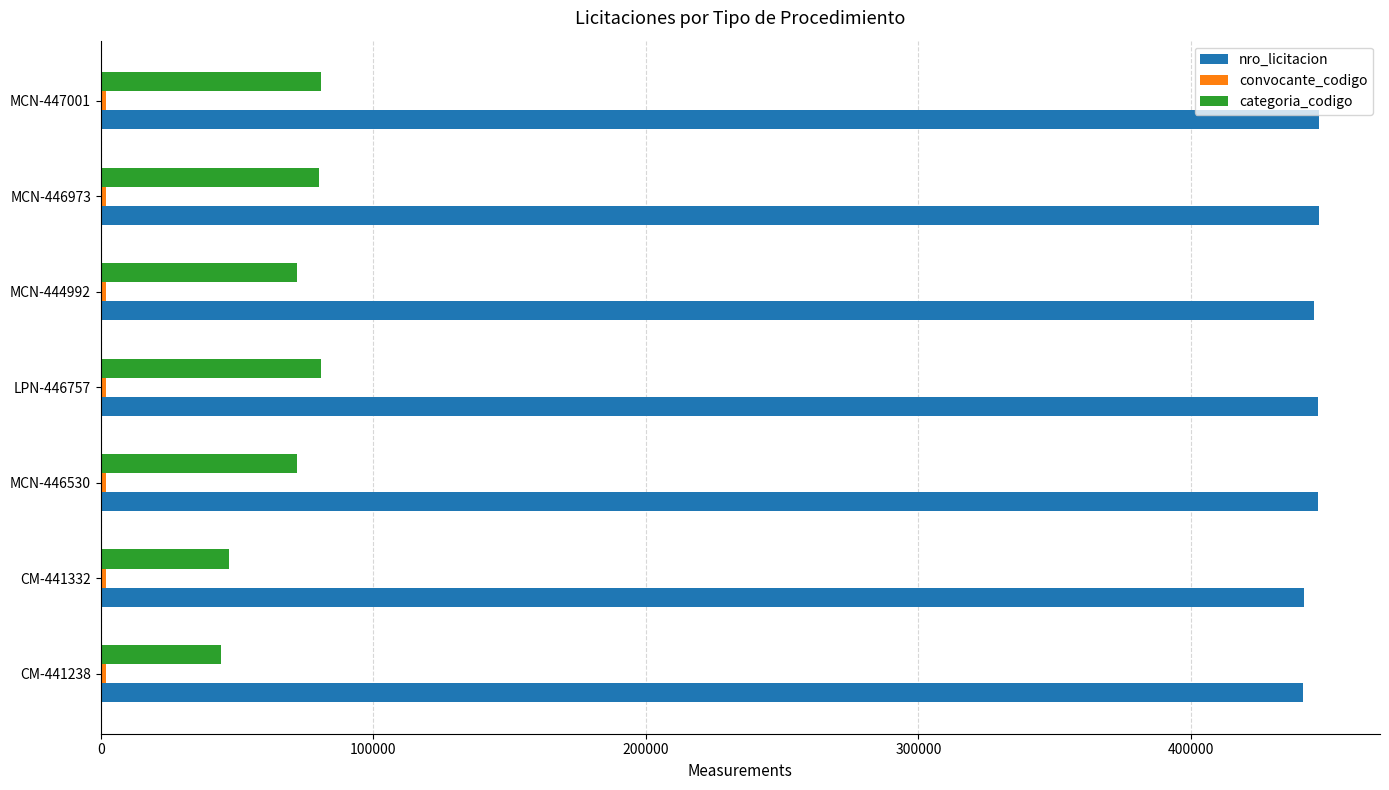

What is the difference between the maximum and second lowest values in the categoria_codigo series?

34000